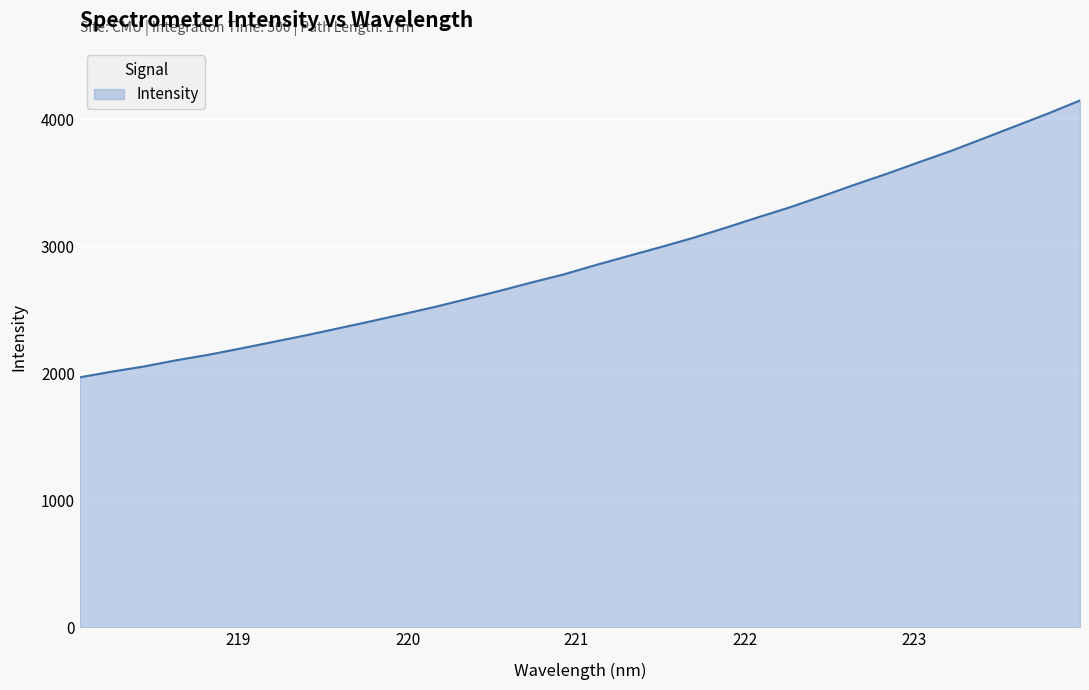

What is the maximum value shown in the chart?

4148.3